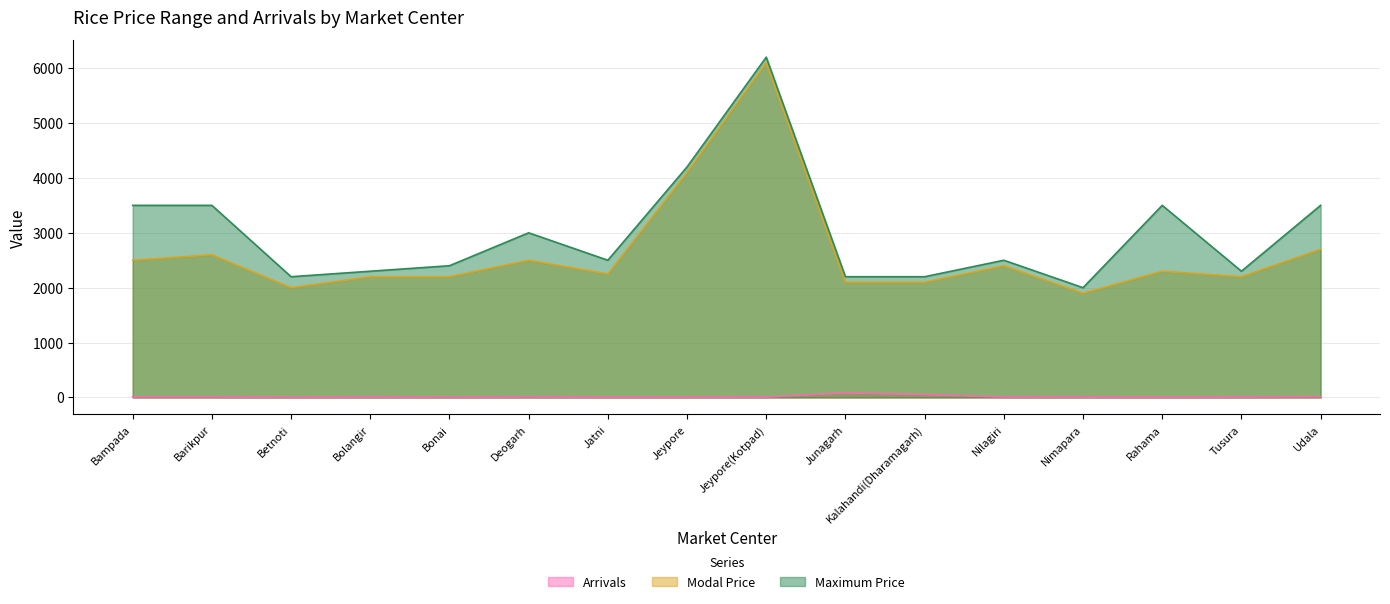

What is the difference between the maximum and minimum values in the Modal Price series?

4200.0